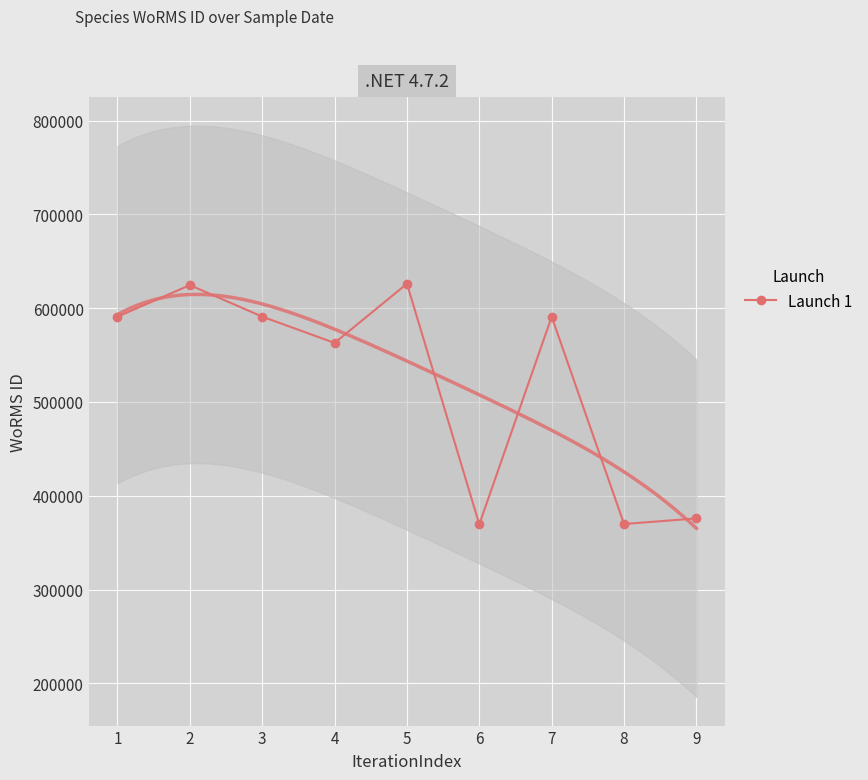

Where does the data first go above 590823?

2